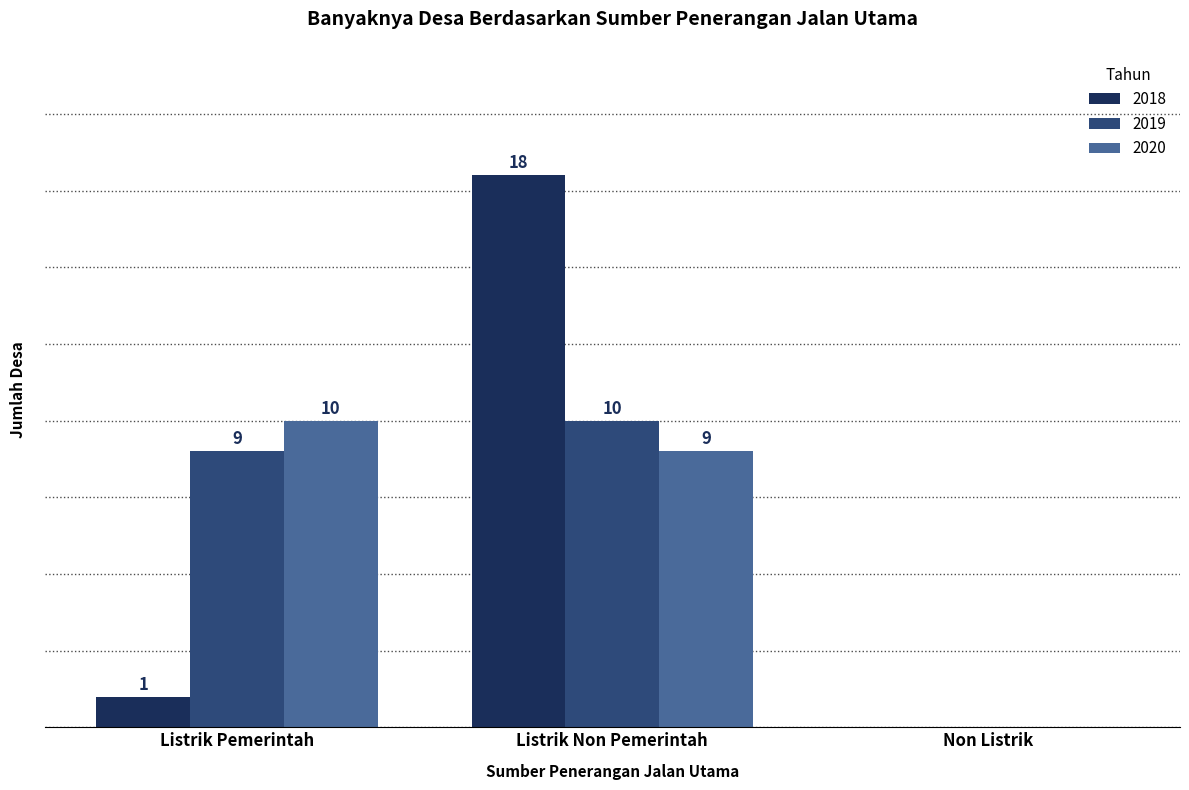

Is the value of 2020 at Listrik Pemerintah greater than the value of 2018 at Listrik Non Pemerintah?

No